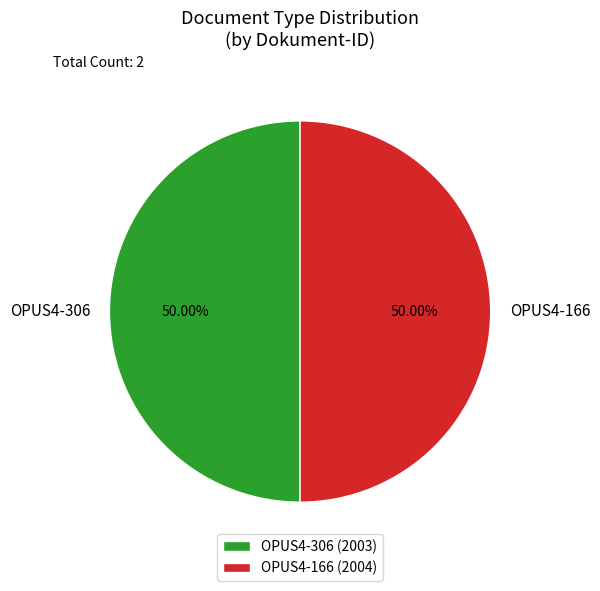

What portion of the pie excludes OPUS4-166?

50.0%